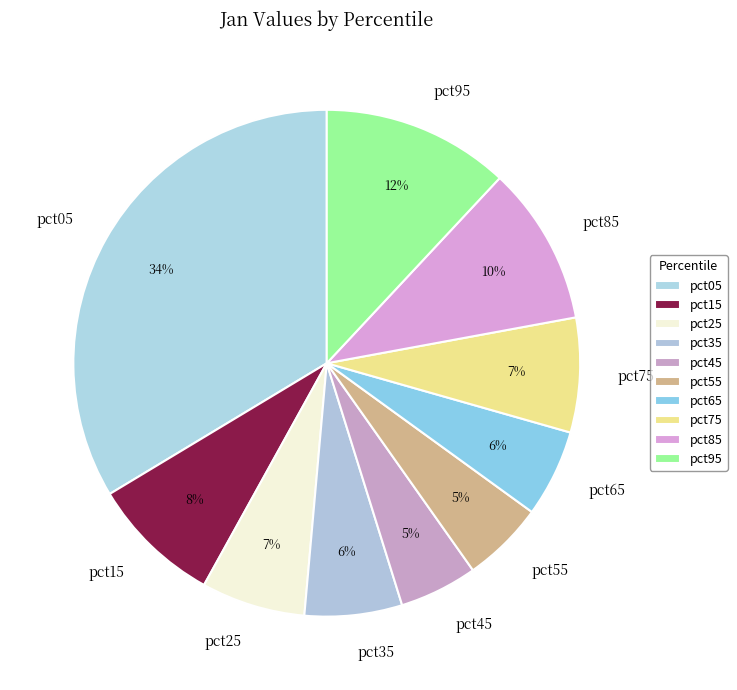

To the nearest percent, what is the combined percentage of pct85 and pct95?

22%